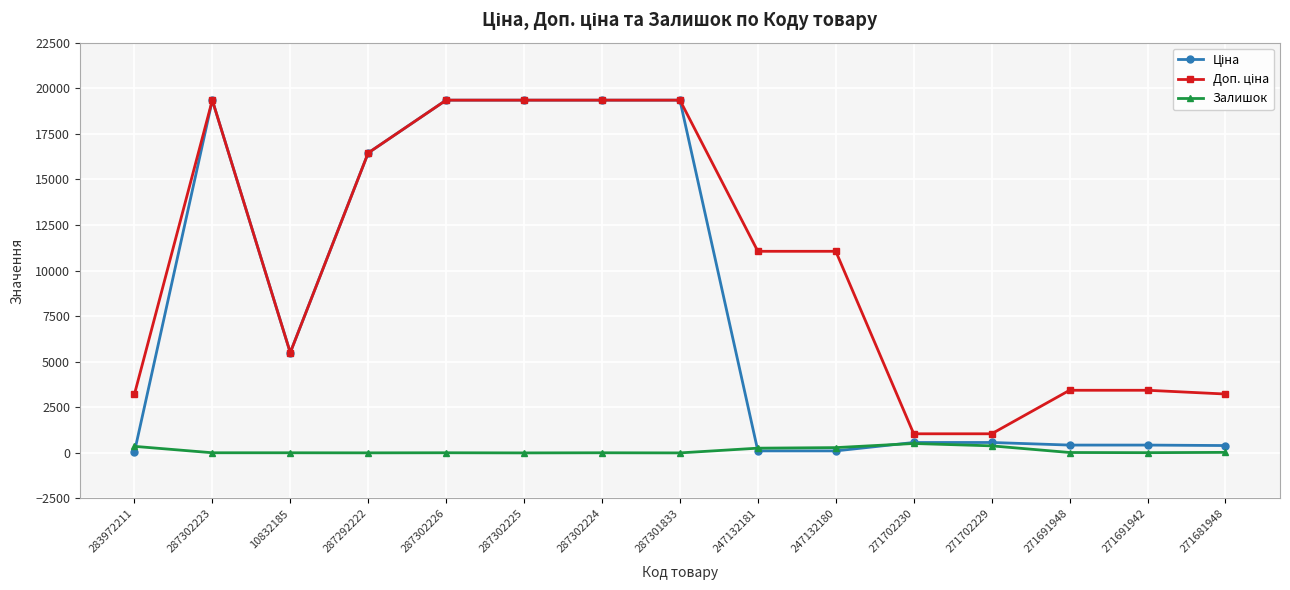

What is the maximum value for Залишок?

516.0